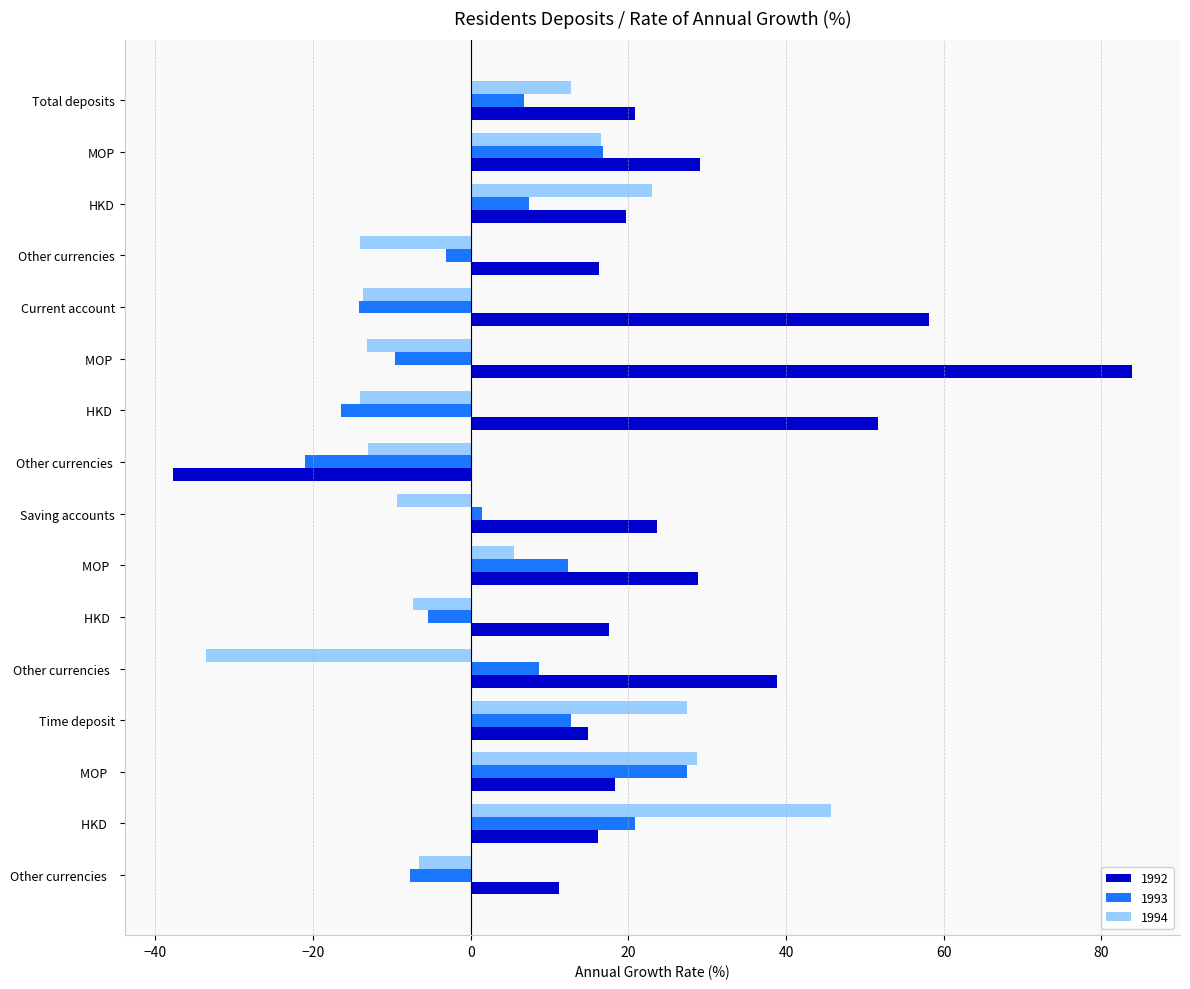

What is the approximate value of 1993 at Time deposit?

12.7